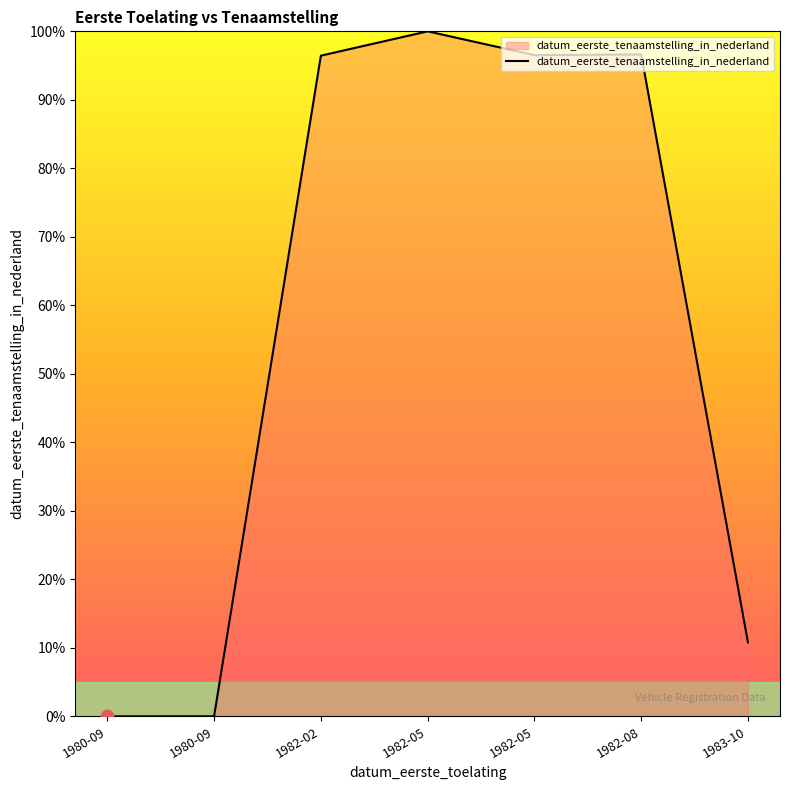

How many distinct data groups are displayed?

1